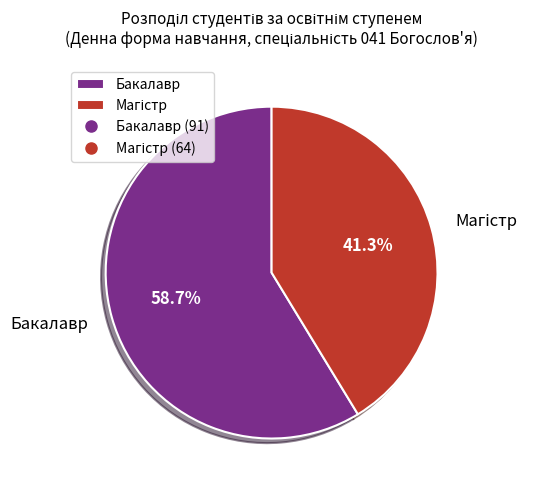

To the nearest percent, what is the difference between the largest and smallest slice percentages?

17%